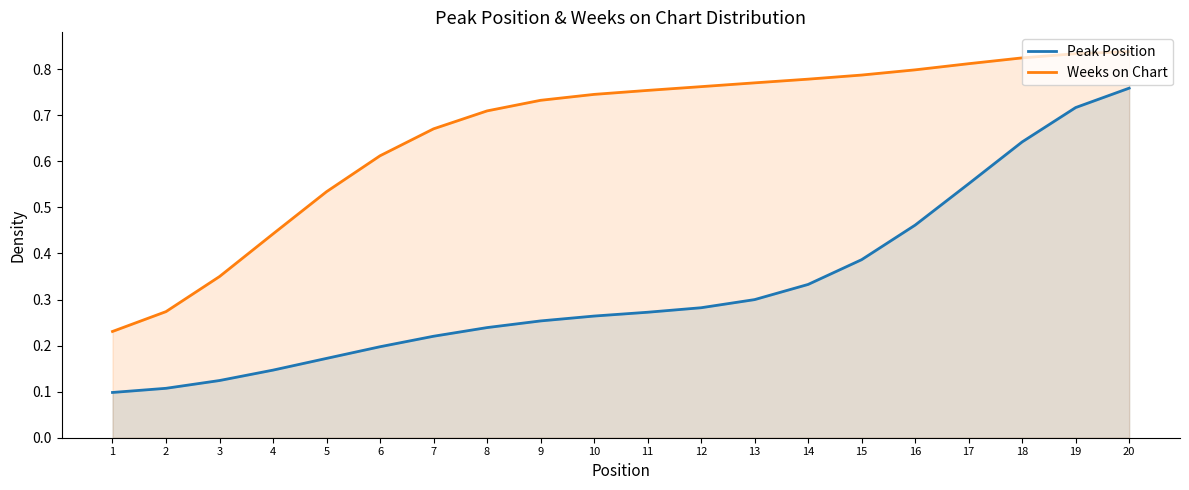

List the labels in order of Peak Position value, smallest first.

1, 2, 3, 4, 5, 6, 7, 8, 9, 10, 11, 12, 13, 14, 15, 16, 17, 18, 19, 20